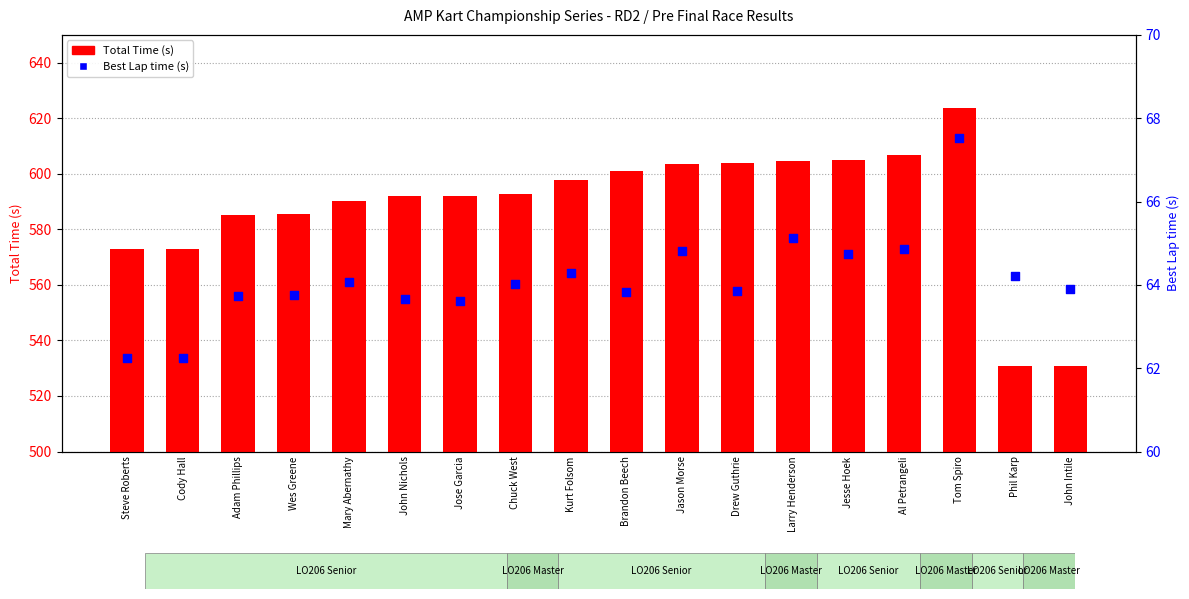

At which category is the sum across all series the highest?

Tom Spiro